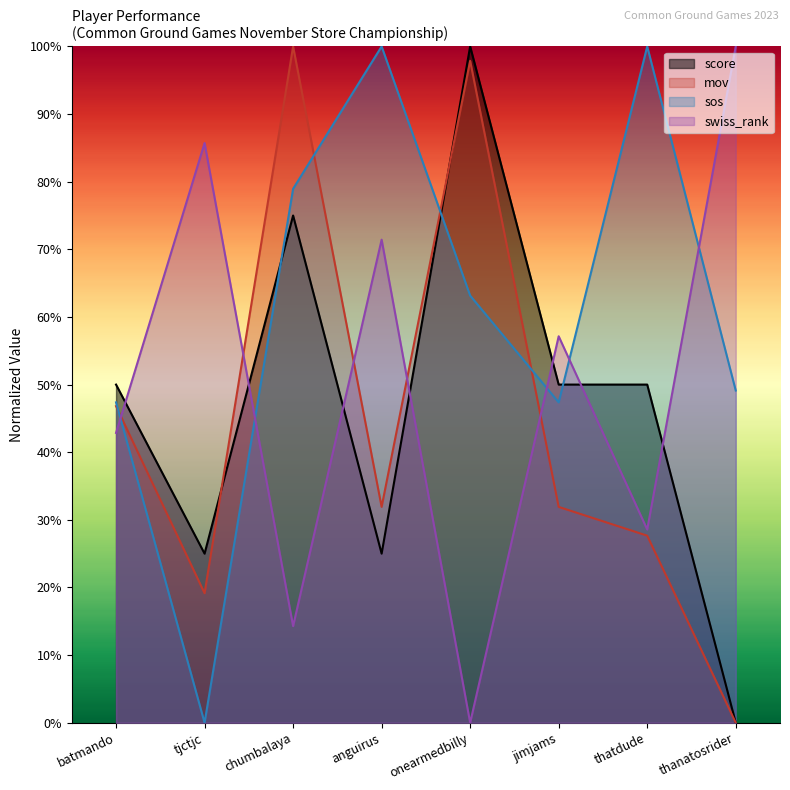

How many values in swiss_rank are above zero?

7